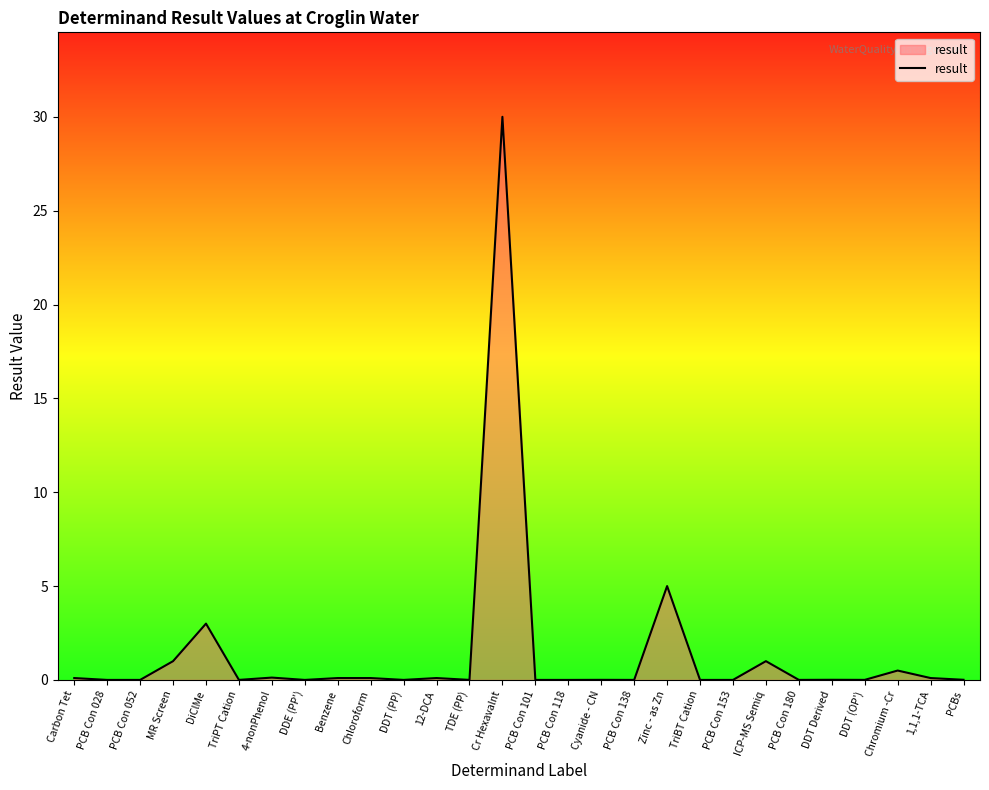

What is the difference between the values at Carbon Tet and ICP-MS Semiq?

0.9